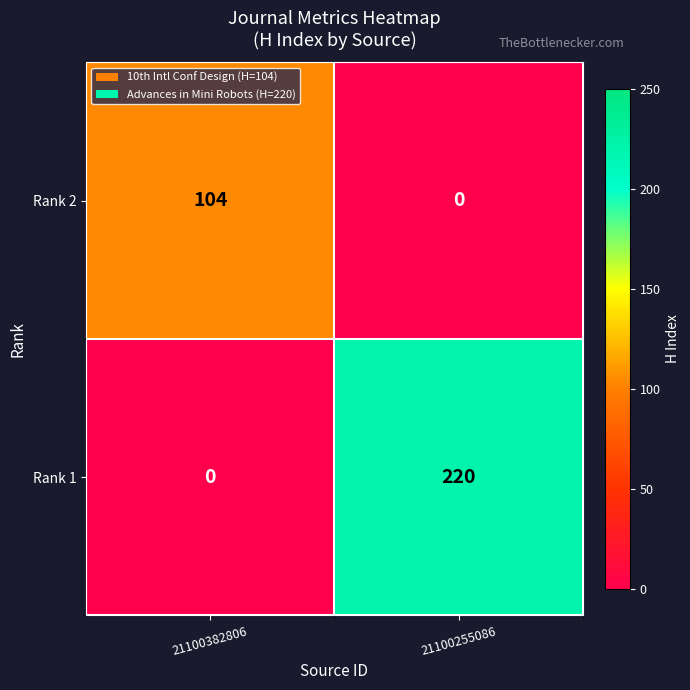

The value of Rank 2 at 21100255086 is 0. True or false?

True